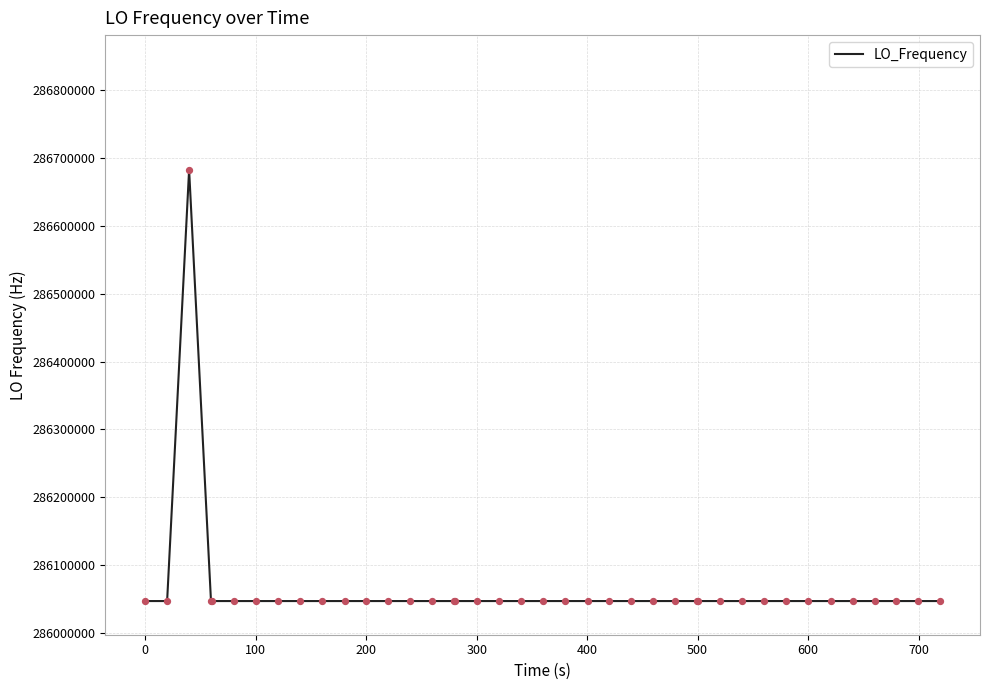

What is the greatest value displayed?

286682703.6